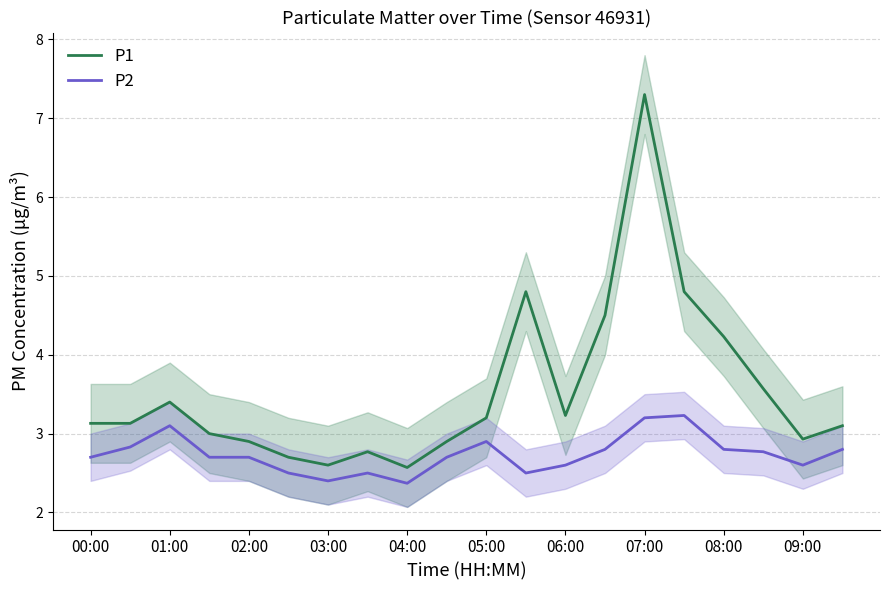

How many P2 values are between 2 and 3?

17